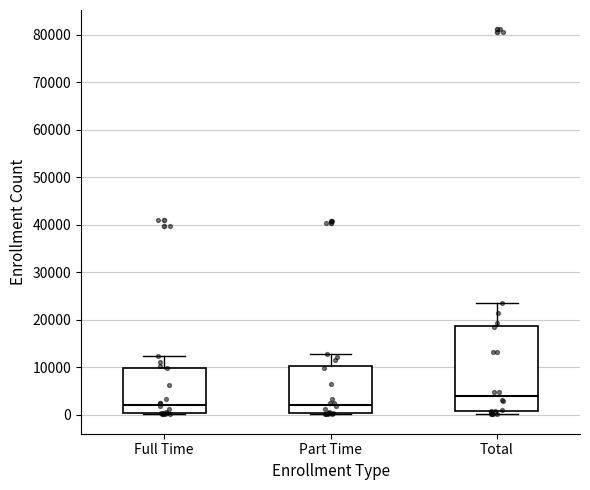

Reading left to right, transcribe this box plot: for each box, give where its median line is, the range the box spans, and where its two whiskers end, as read against the y-axis. The values are not printed on the chart, so give them approximately, as read against the axis.

Full Time: median 2000, box 0 to 10000, whiskers 0 to 12000
Part Time: median 2000, box 0 to 10000, whiskers 0 (just below the box's lower edge) to 13000
Total: median 4000, box 1000 to 19000, whiskers 0 to 24000